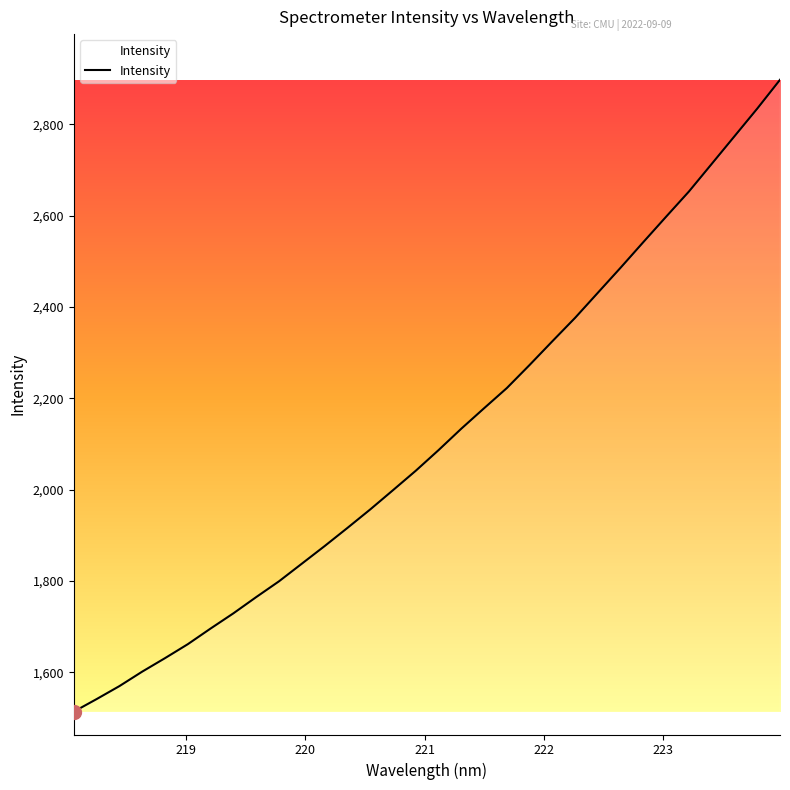

How many values are below 2086?

16